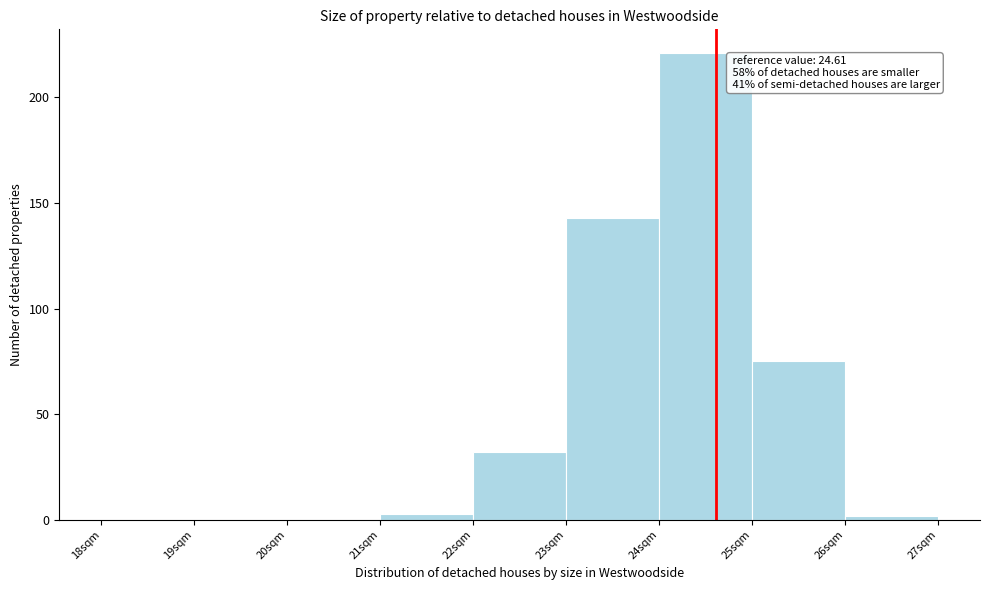

Over which range of the x-axis is the bar tallest?

24 to 25